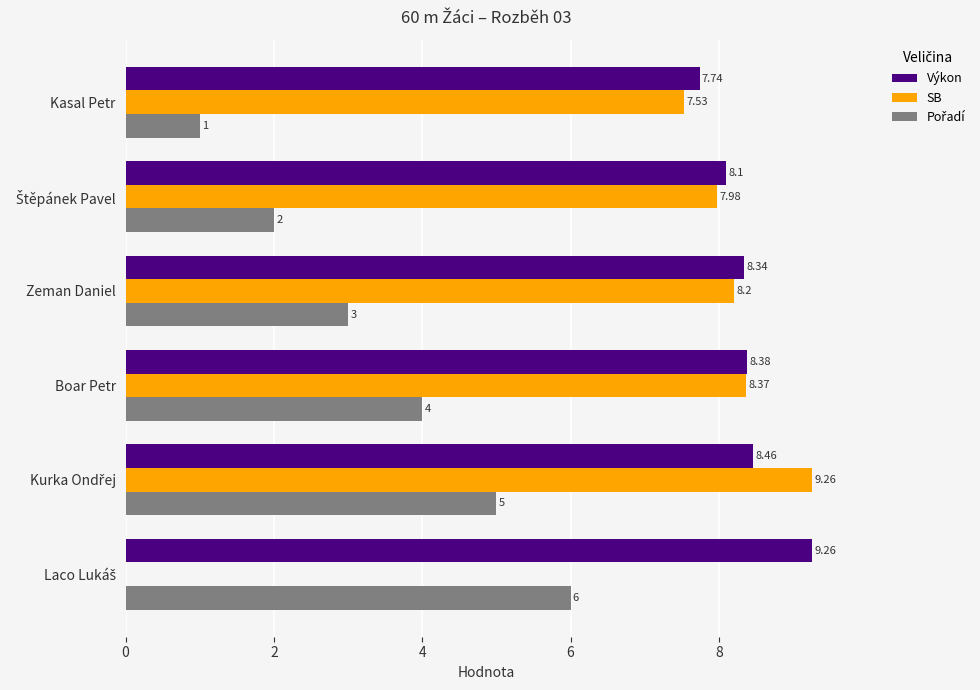

What is the total value across all series at Boar Petr?

20.8